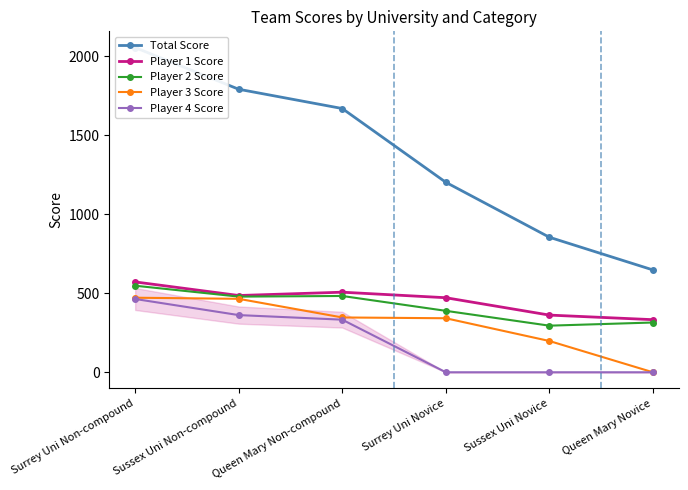

At which label does Player 4 Score first exceed 333?

Surrey Uni Non-compound